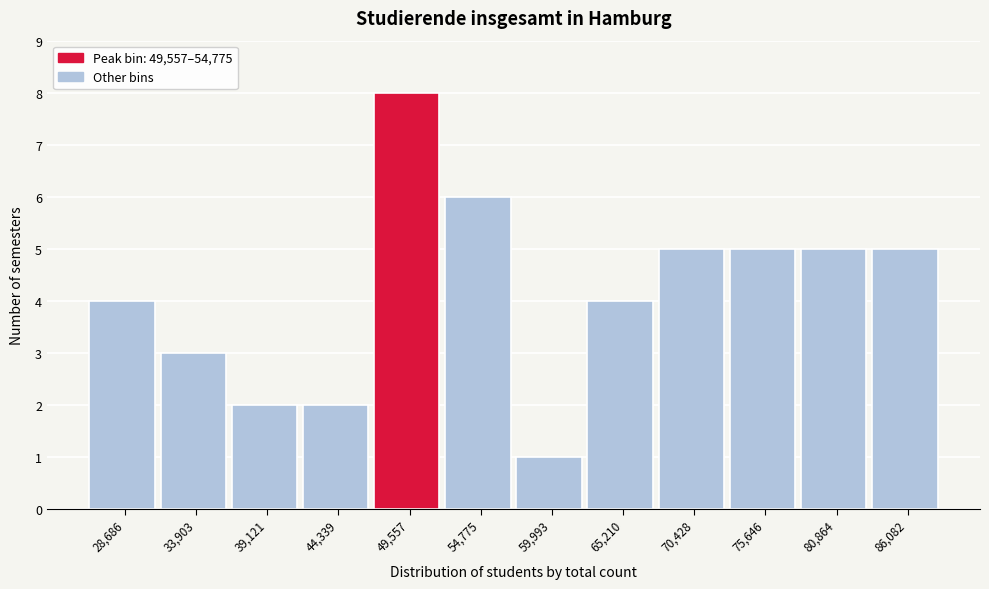

Reading right to left, list all the values displayed in this chart.

5	5	5	5	4	1	6	8	2	2	3	4